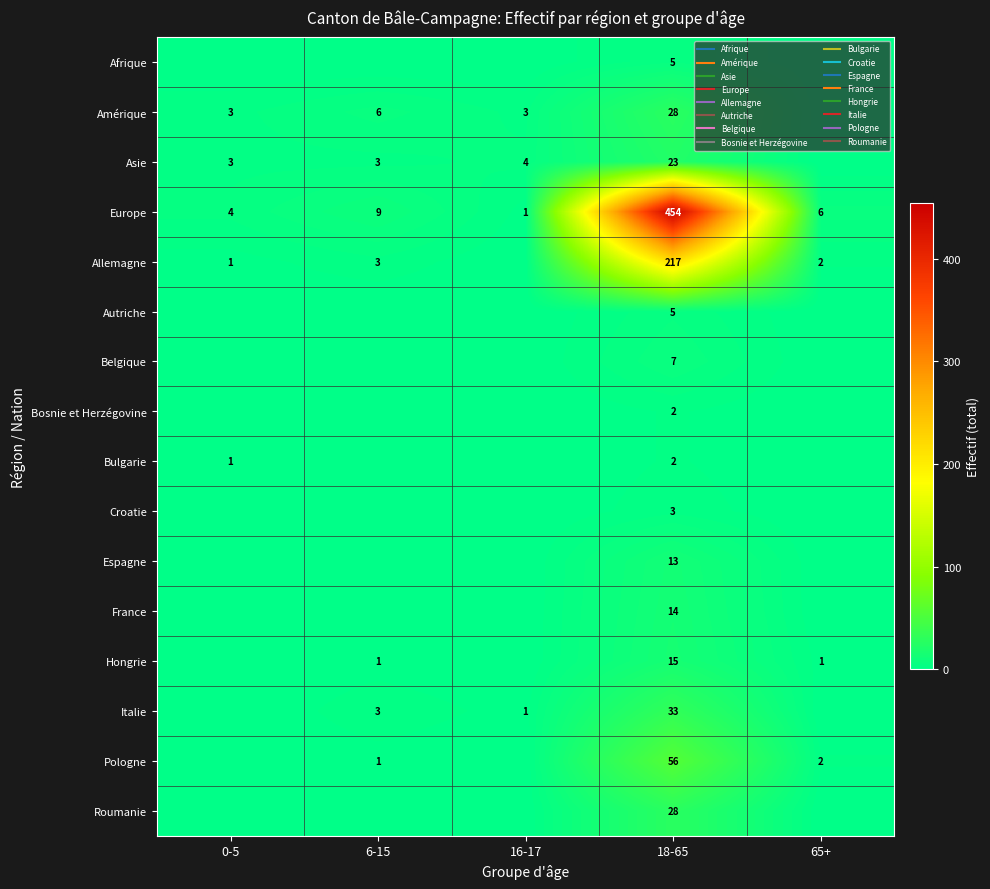

The Croatie series shows 0 at 65+. True or false?

True